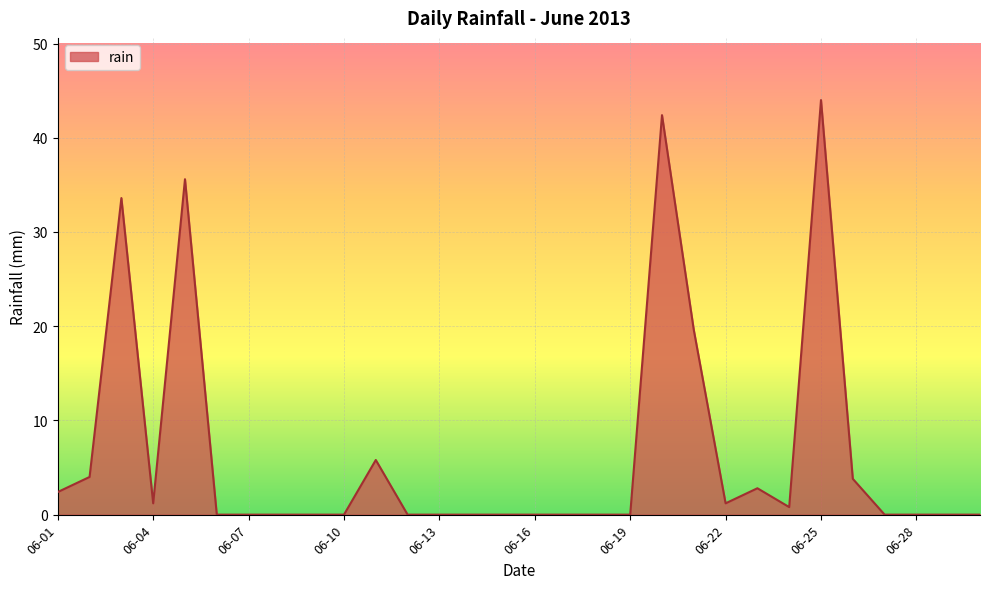

What is the greatest value displayed?

44.0